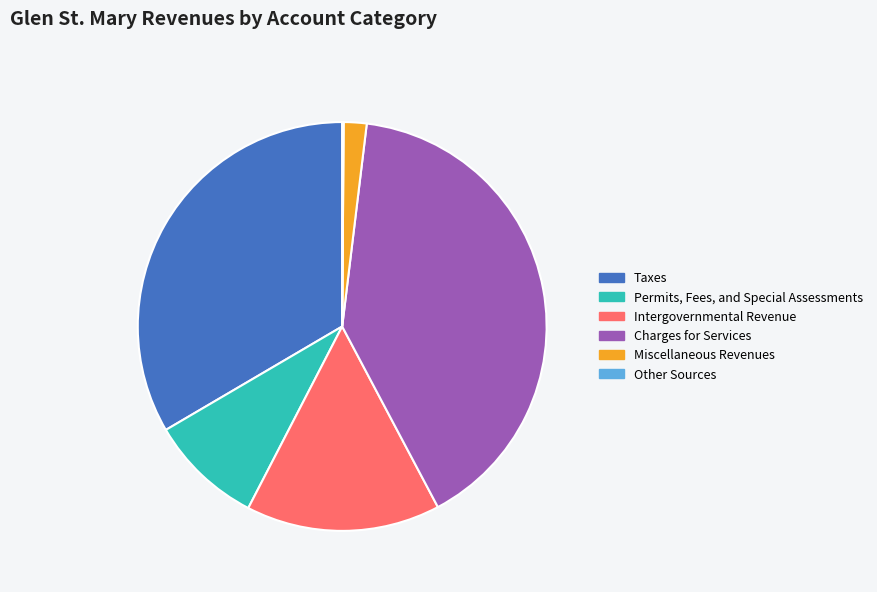

True or false: Permits, Fees, and Special Assessments accounts for 1% of the total.

False